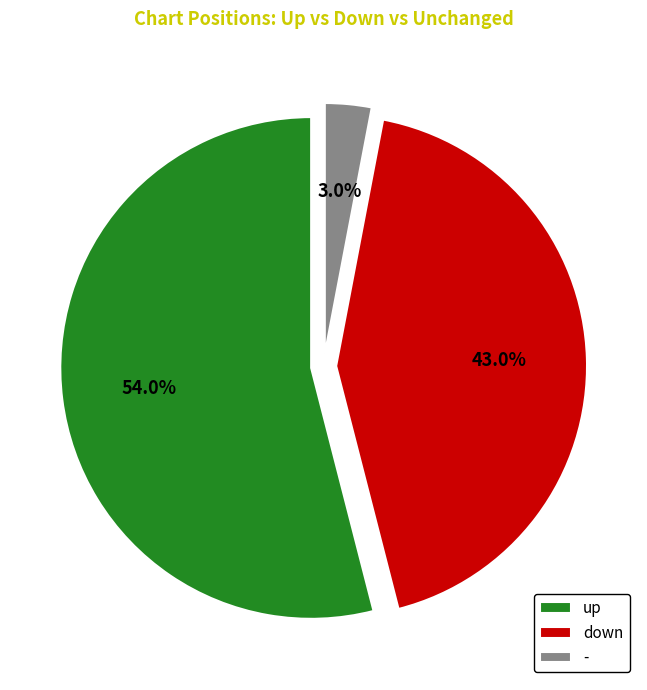

Is there any slice that represents more than half of the pie?

Yes